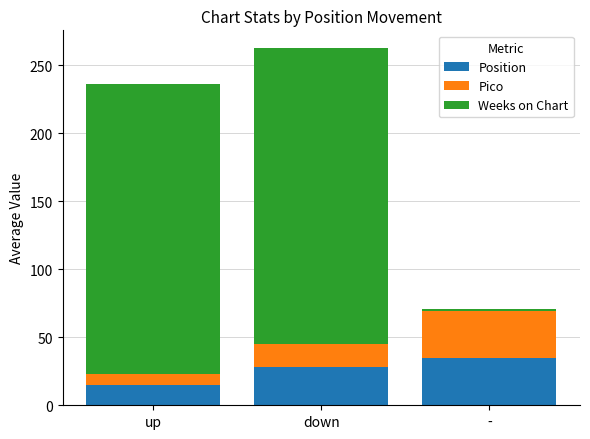

What is the approximate value of Position at down?

28.1